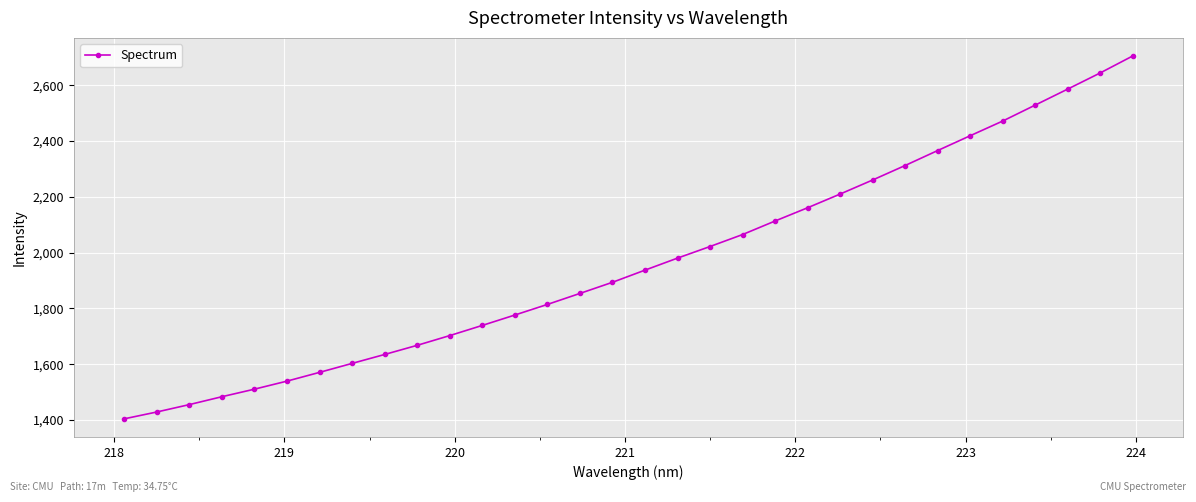

What is the value of the 3rd point from the left?

1455.1